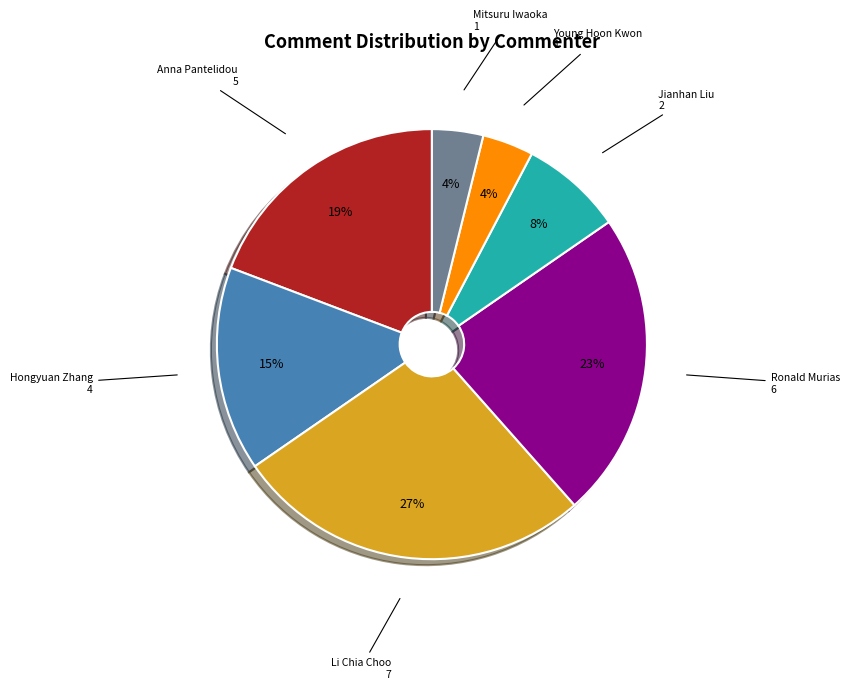

Which category has the biggest portion of the pie?

Li Chia Choo